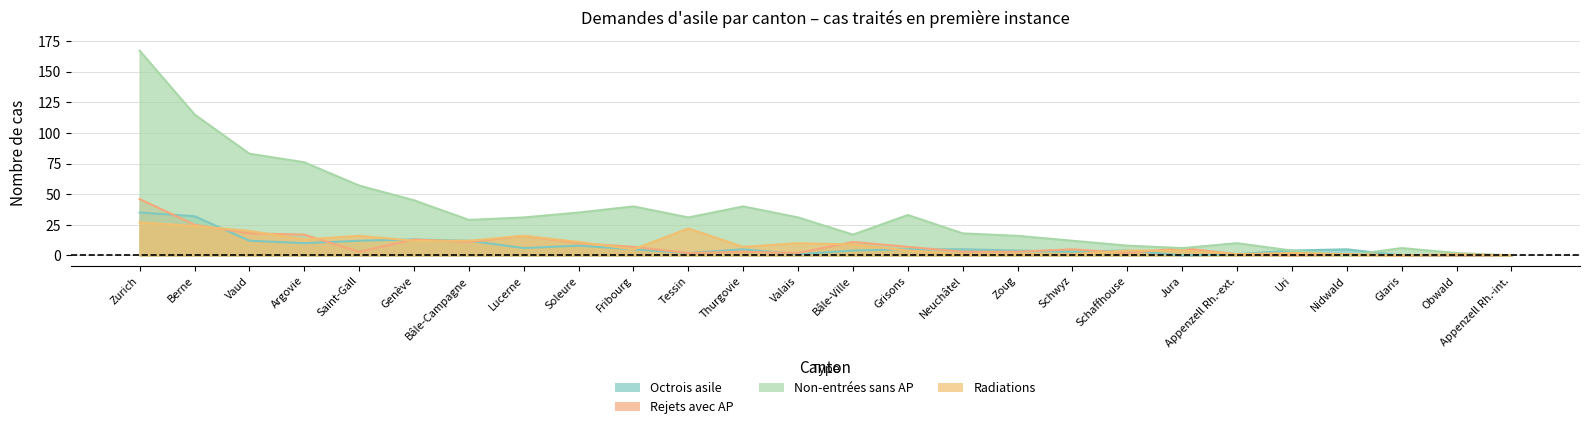

Rank the categories by Radiations value from lowest to highest.

Glaris, Appenzell Rh.-int., Schwyz, Neuchâtel, Appenzell Rh.-ext., Zoug, Nidwald, Obwald, Uri, Schaffhouse, Grisons, Jura, Fribourg, Thurgovie, Bâle-Ville, Valais, Soleure, Genève, Bâle-Campagne, Argovie, Saint-Gall, Lucerne, Vaud, Tessin, Berne, Zurich